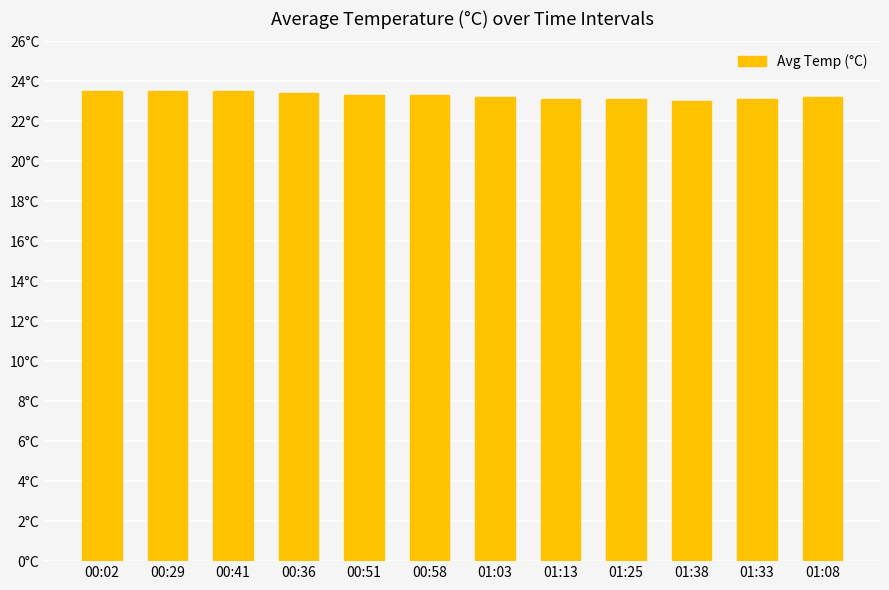

True or false: the data shows 35.4 at 00:51.

False